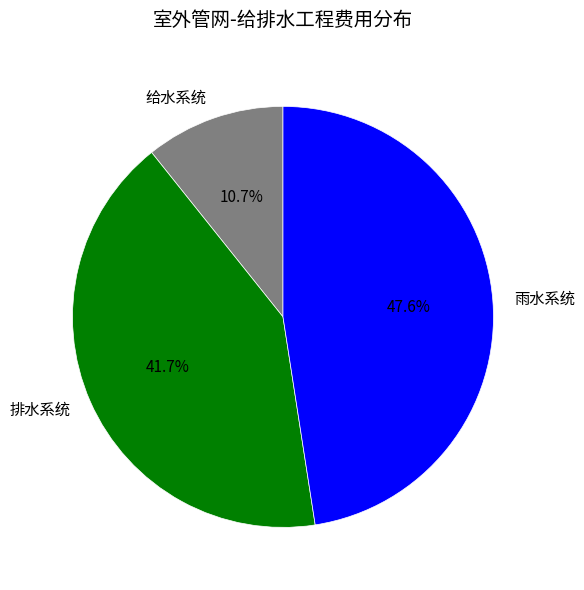

What is the smallest slice in the pie chart?

给水系统